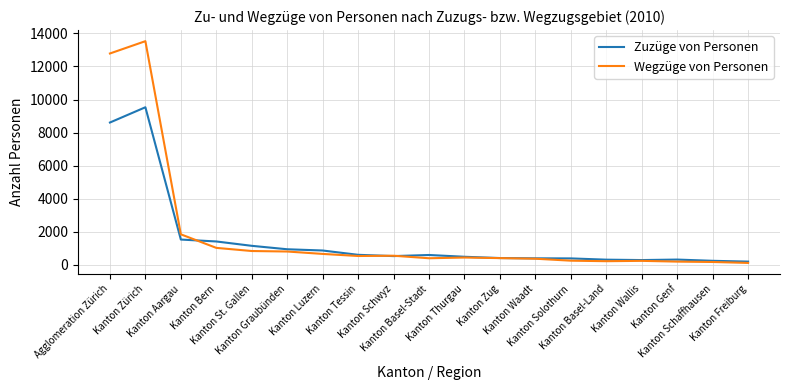

Which series has the largest range (max minus min)?

Wegzüge von Personen